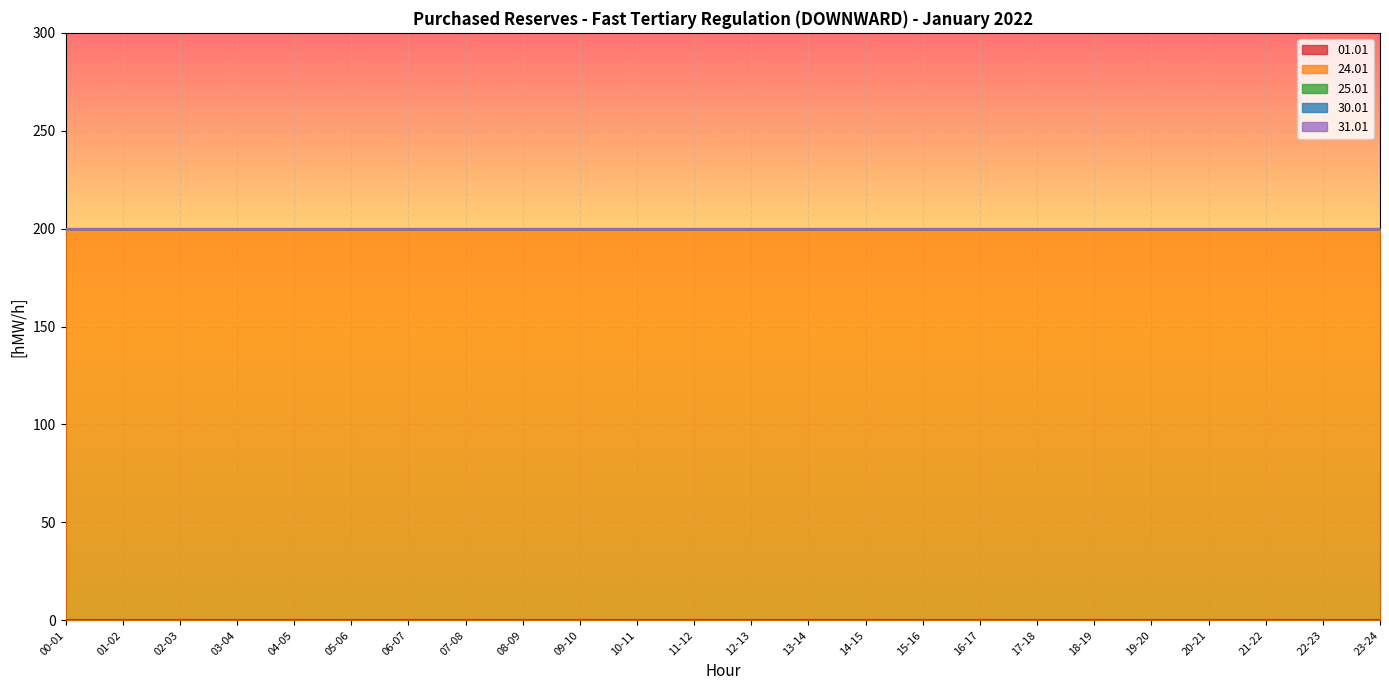

True or false: 25.01 and 01.01 intersect in this chart.

False